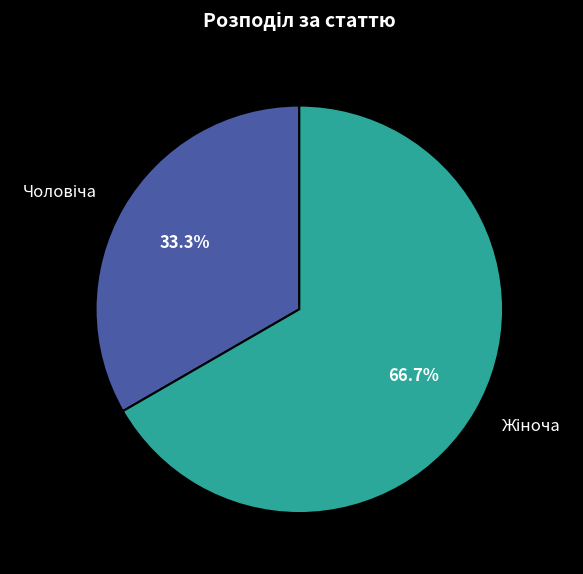

Is there any slice that represents more than half of the pie?

Yes